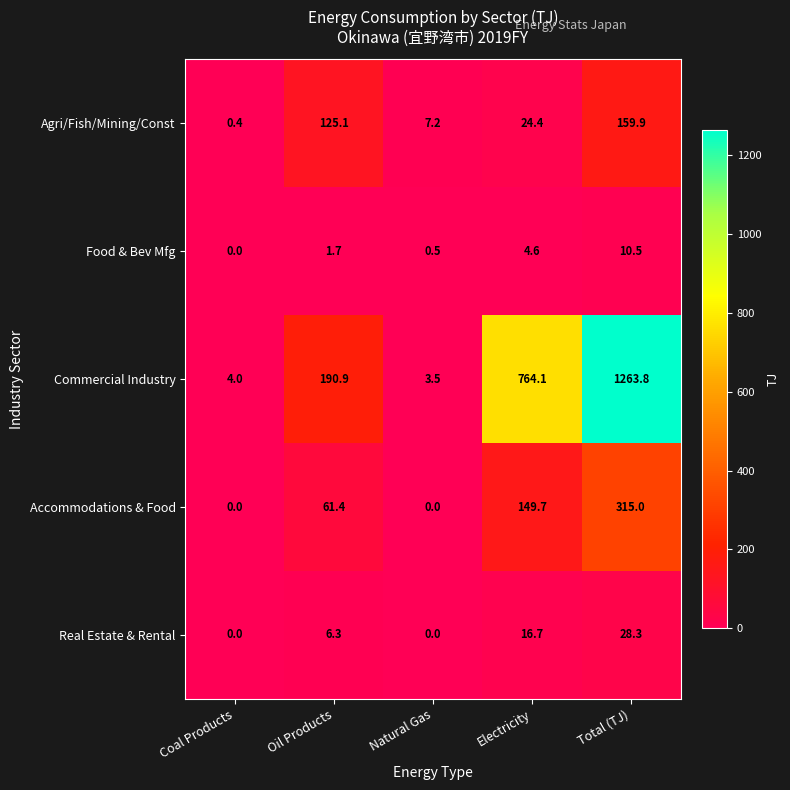

Where does the Agri/Fish/Mining/Const series first go above 24?

Oil Products